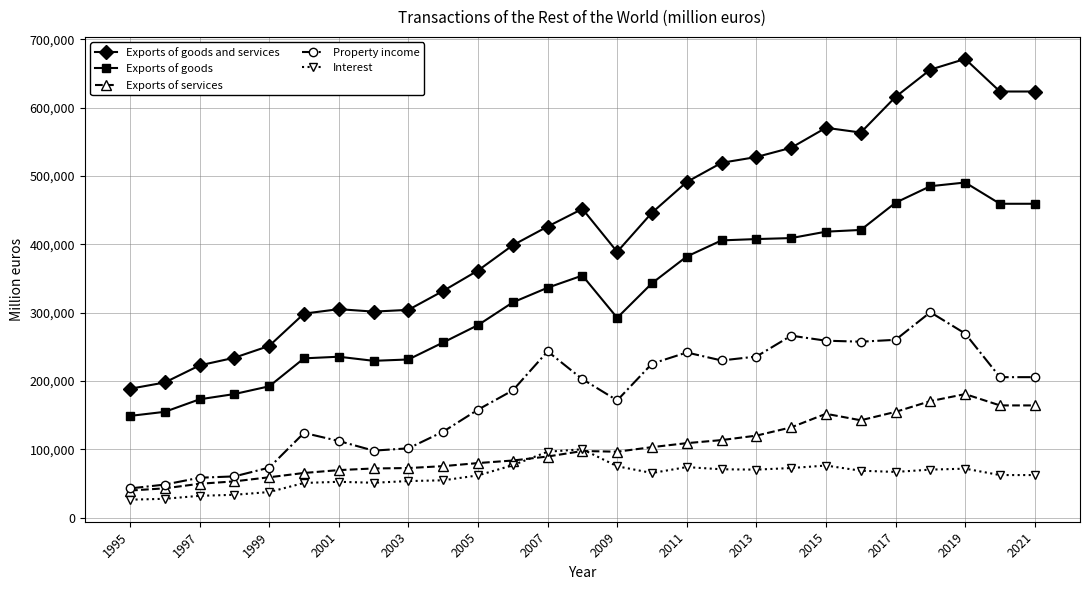

List the series in order of their peak value, lowest first.

Interest, Exports of services, Property income, Exports of goods, Exports of goods and services